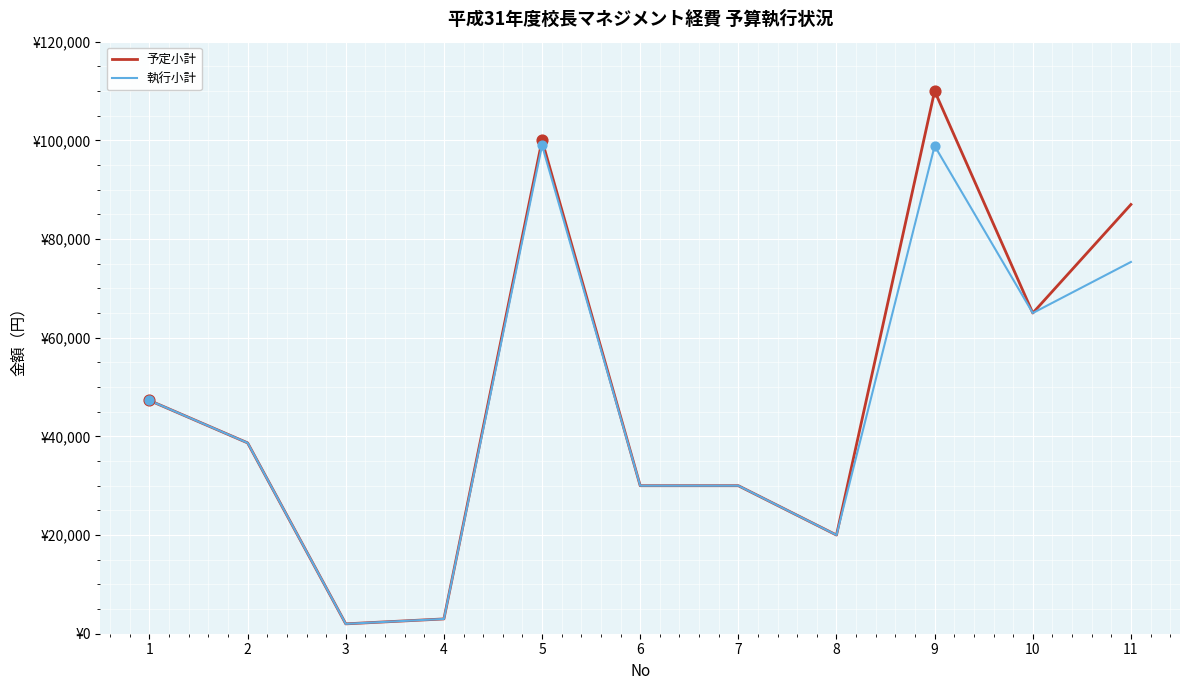

What are all the series names shown in the legend?

予定小計, 執行小計